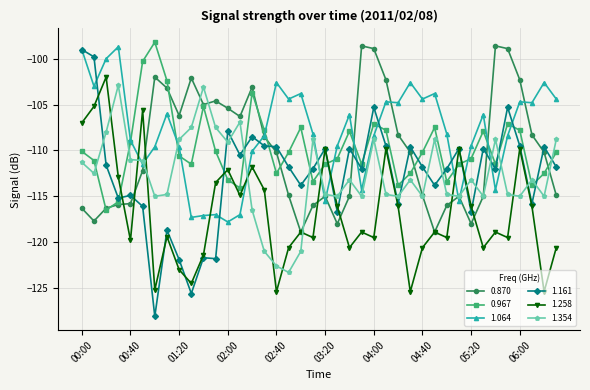

Does the chart have visible grid lines?

Yes